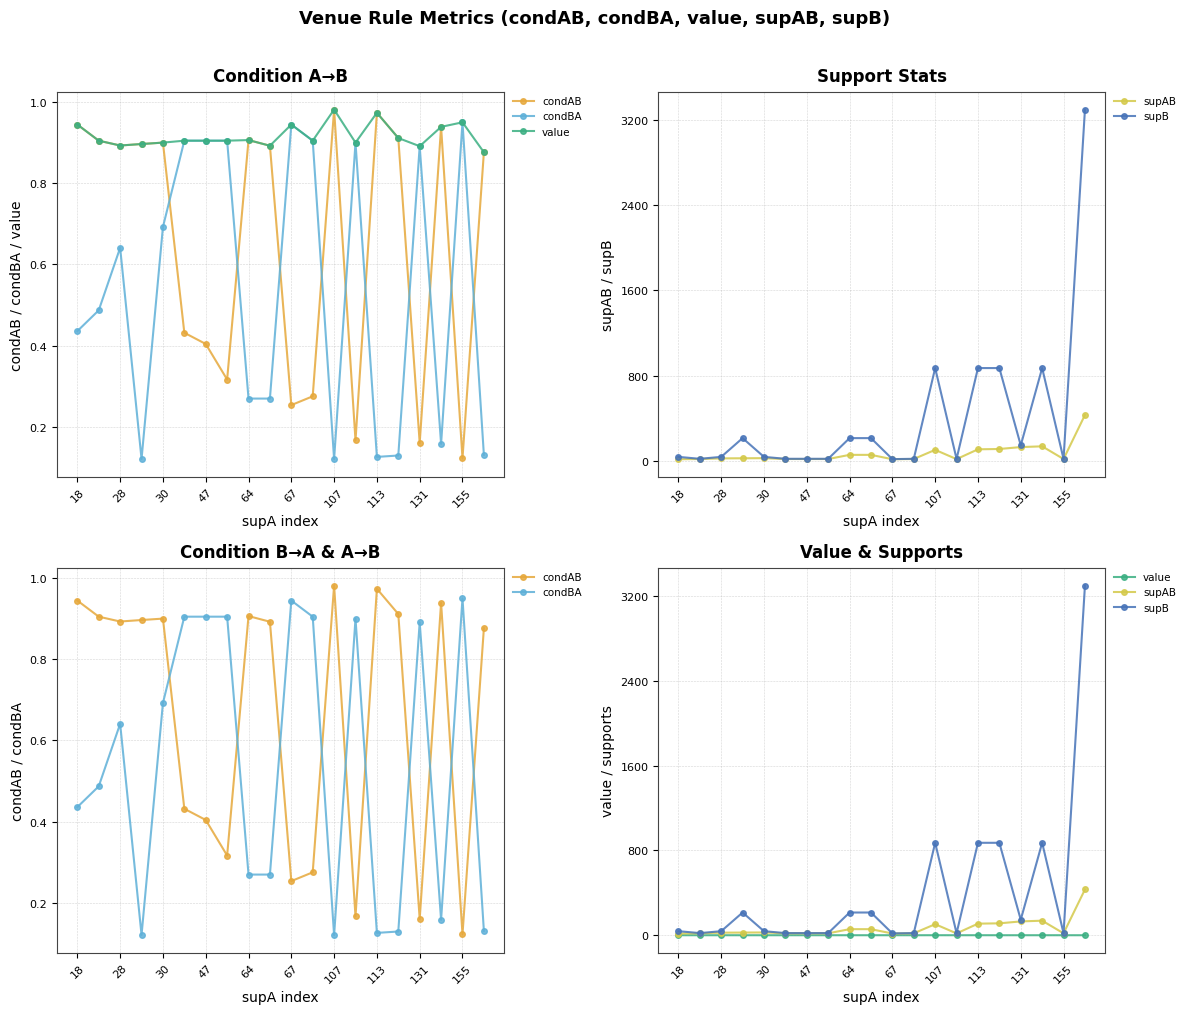

The value of condBA at 131 is 1.4. True or false?

False